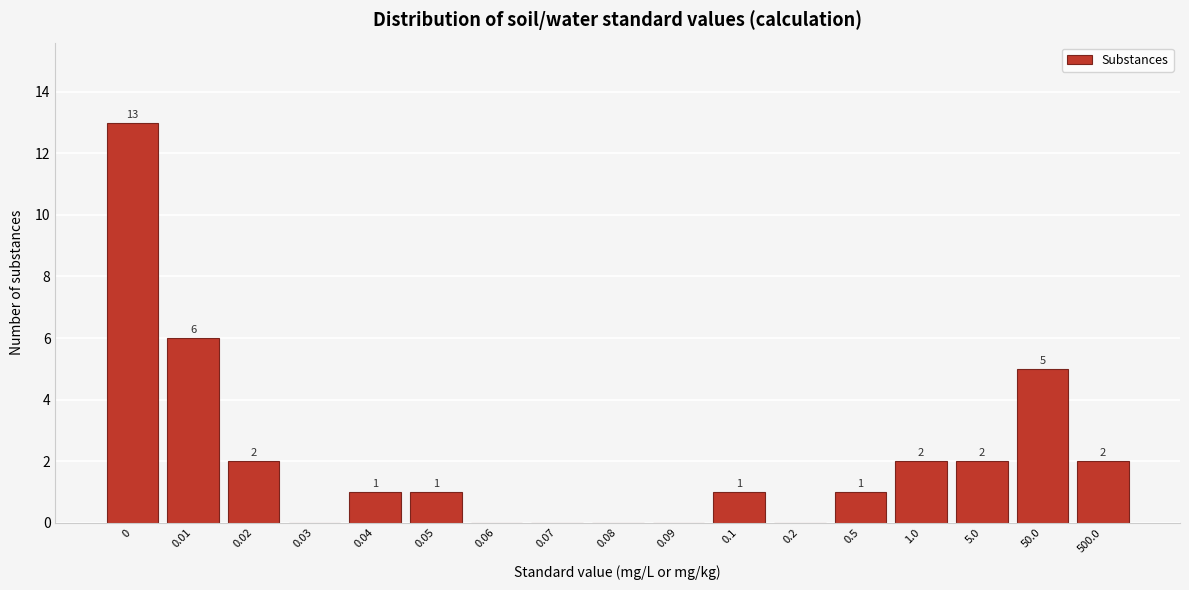

Reading right to left, transcribe all the data shown in this chart.

500.0=2	50.0=5	5.0=2	1.0=2	0.5=1	0.2=0	0.1=1	0.09=0	0.08=0	0.07=0	0.06=0	0.05=1	0.04=1	0.03=0	0.02=2	0.01=6	0=13